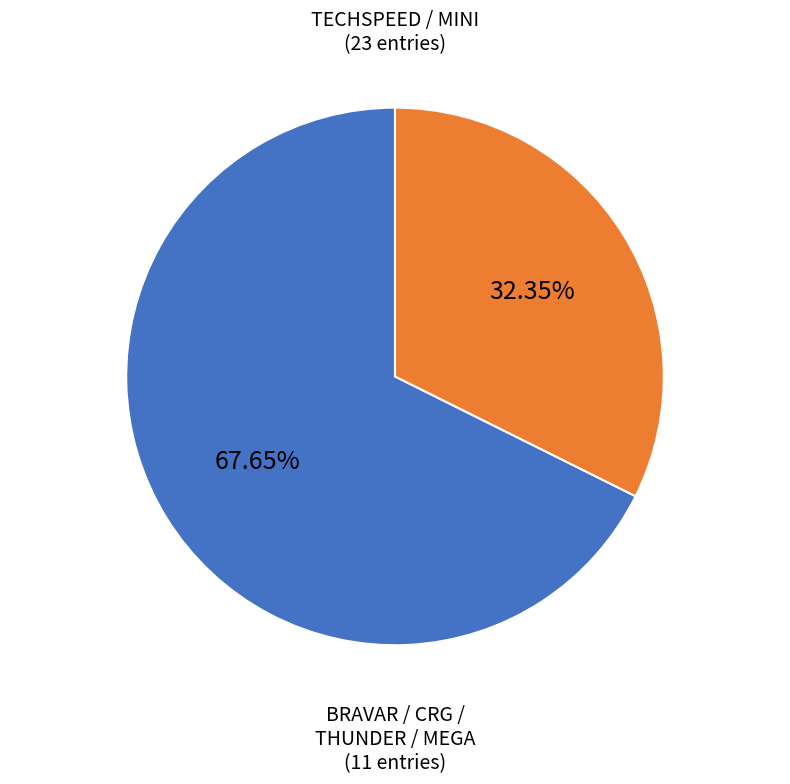

Is there a majority slice in this chart?

Yes